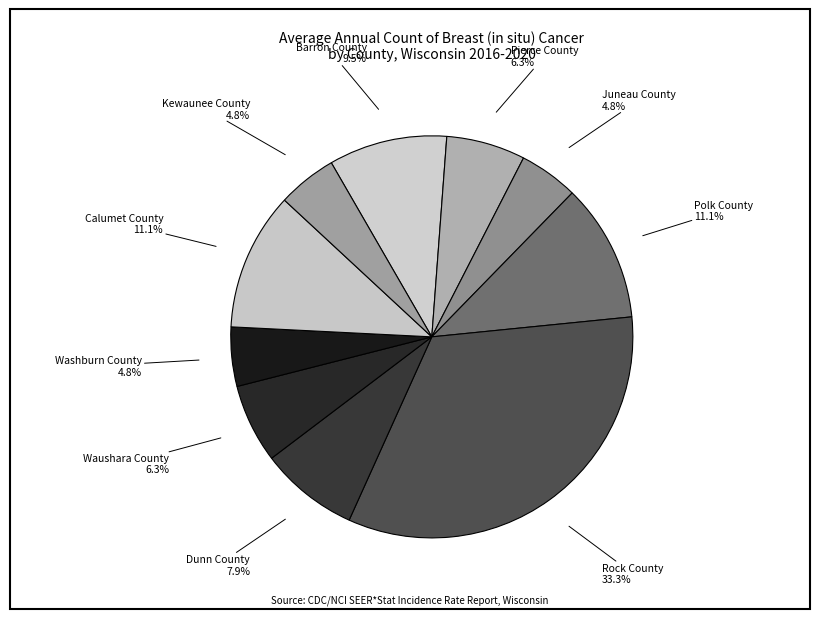

Is there any slice that represents more than half of the pie?

No